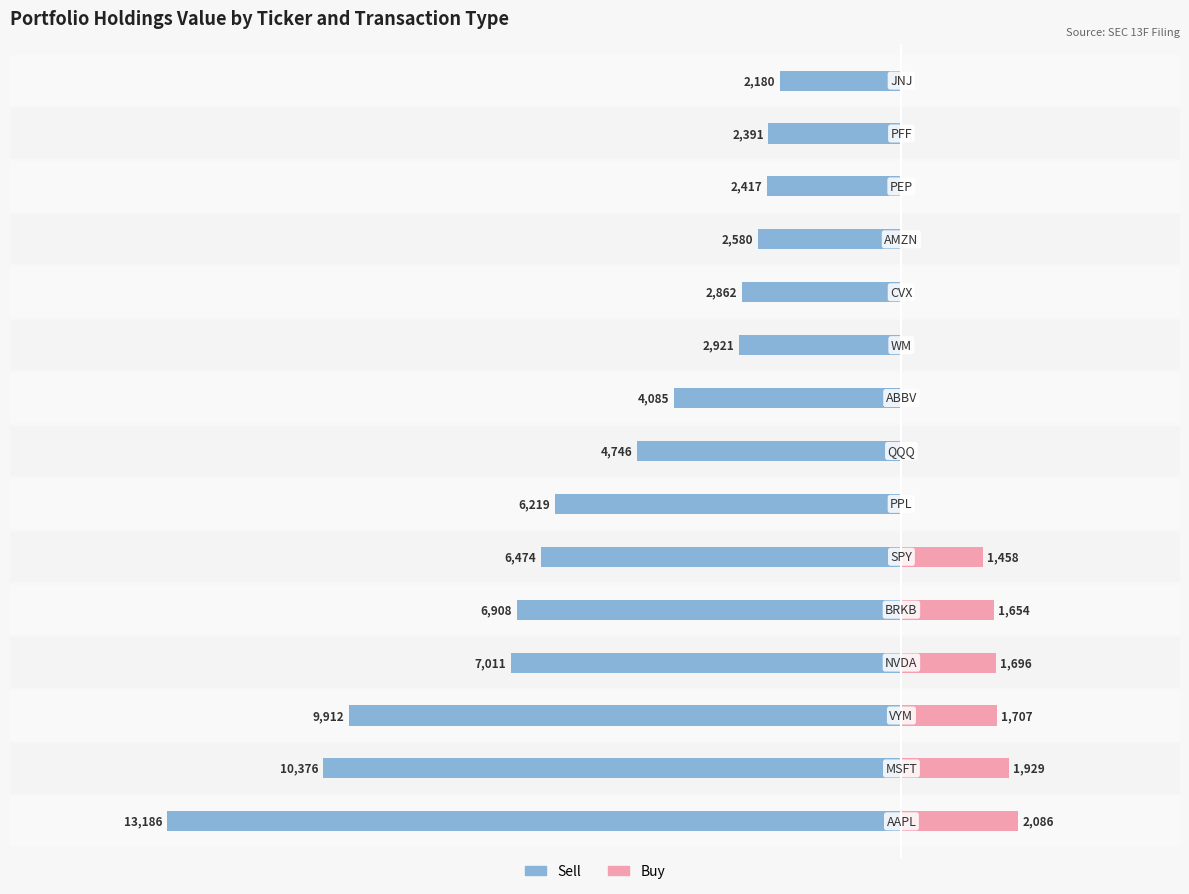

Which series has the widest spread of values?

Sell